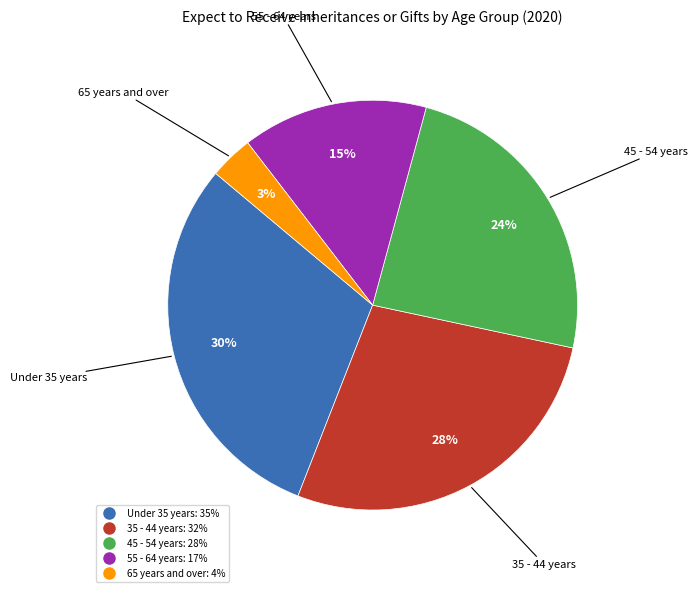

To the nearest percent, what percentage of the pie is Under 35 years?

30%